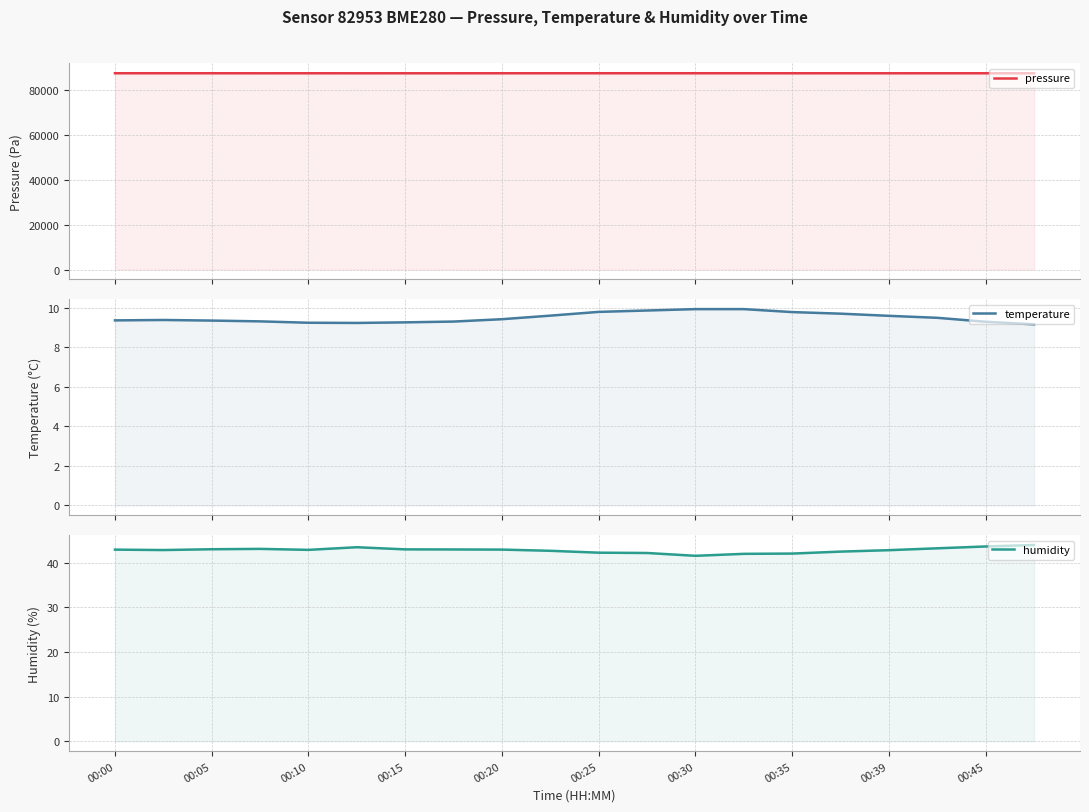

In temperature, how many points are lower than both neighbors (excluding endpoints)?

1